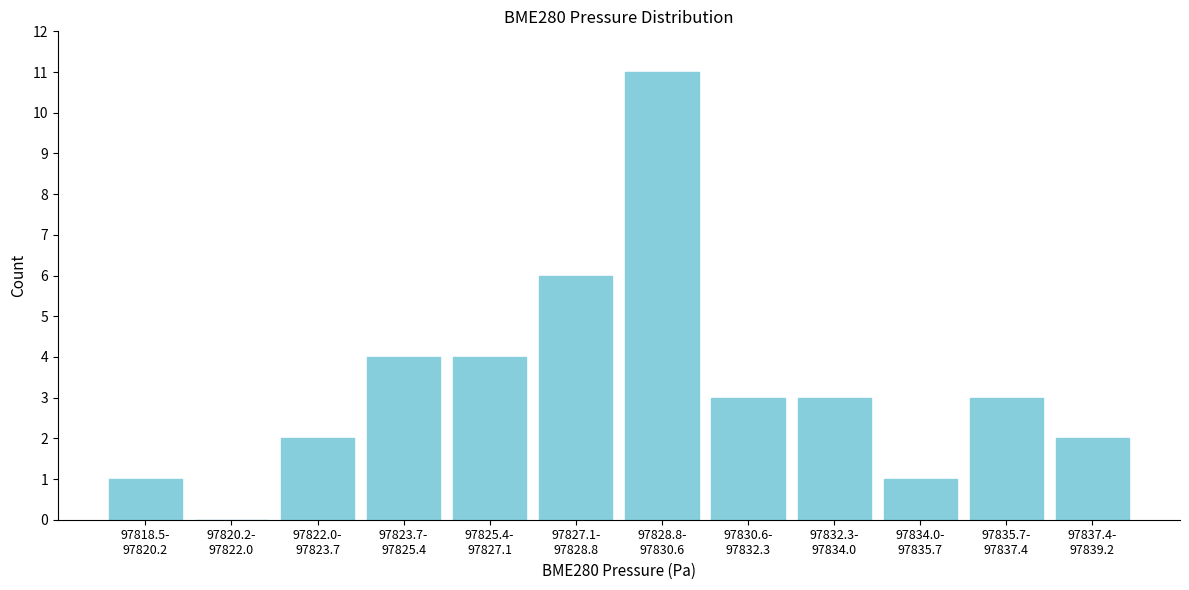

What is the maximum value shown in the chart?

11